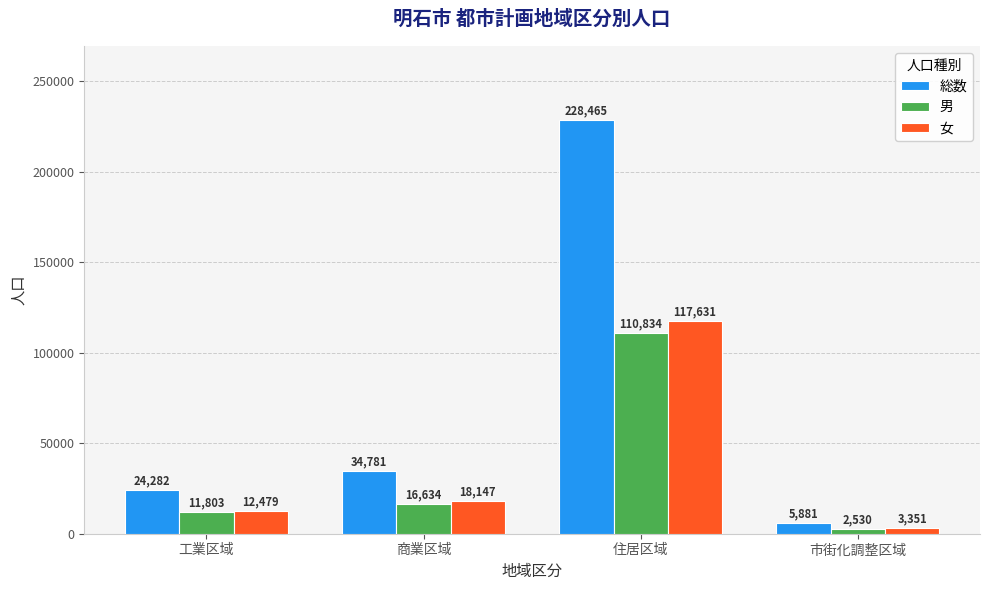

Reading left to right, transcribe all the data shown in this chart.

総数: 24282	34781	228465	5881
男: 11803	16634	110834	2530
女: 12479	18147	117631	3351